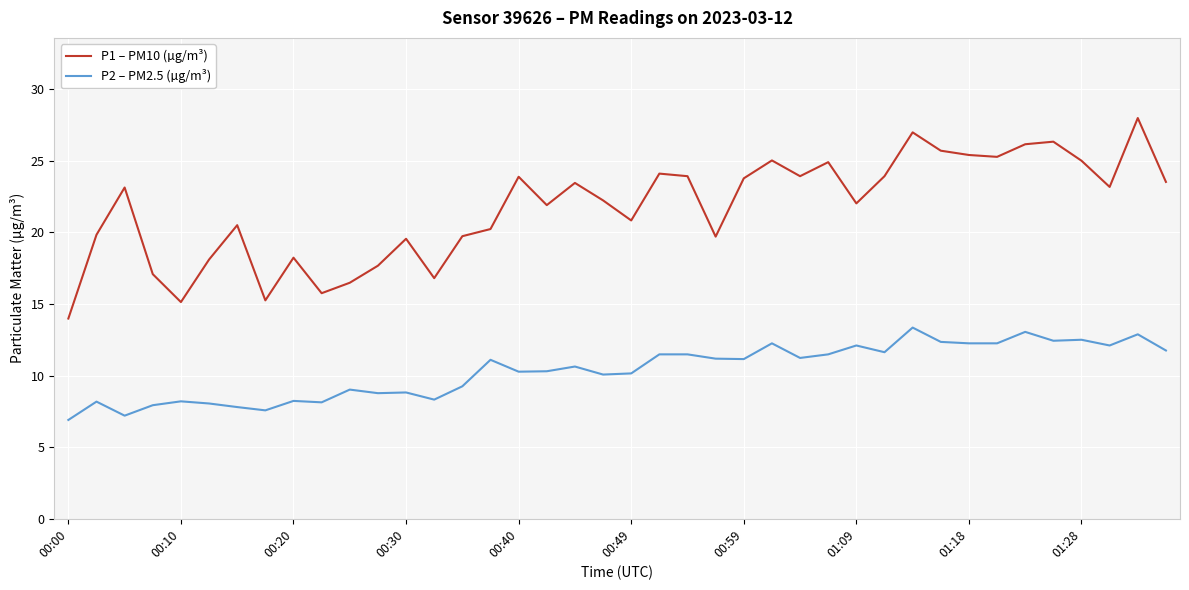

Rank the series by their maximum value, from highest to lowest.

P1 – PM10 (µg/m³), P2 – PM2.5 (µg/m³)